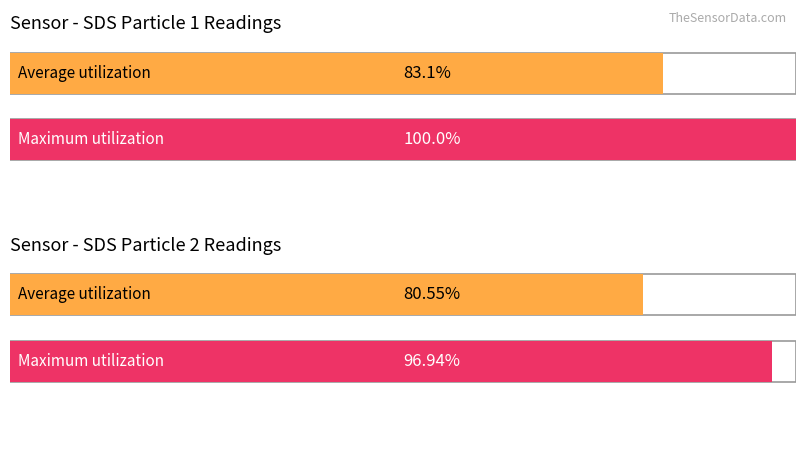

Which category has the highest value in the Average utilization series?

SDS_P1